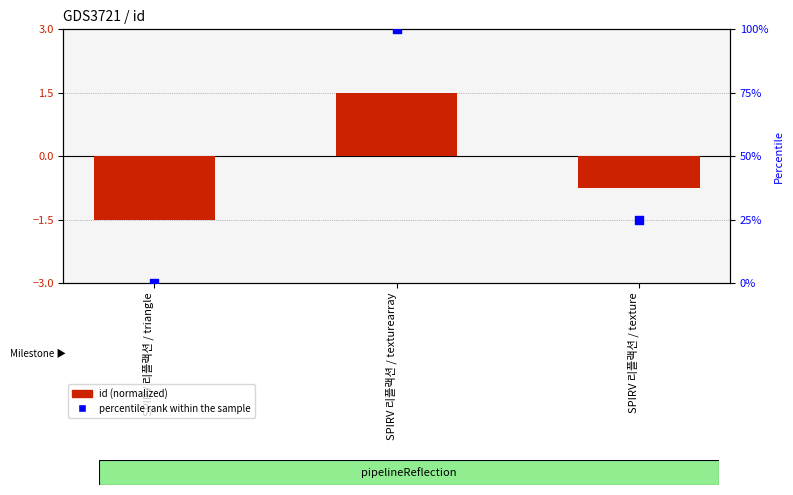

What are all the series names shown in the legend?

id (normalized), percentile rank within the sample